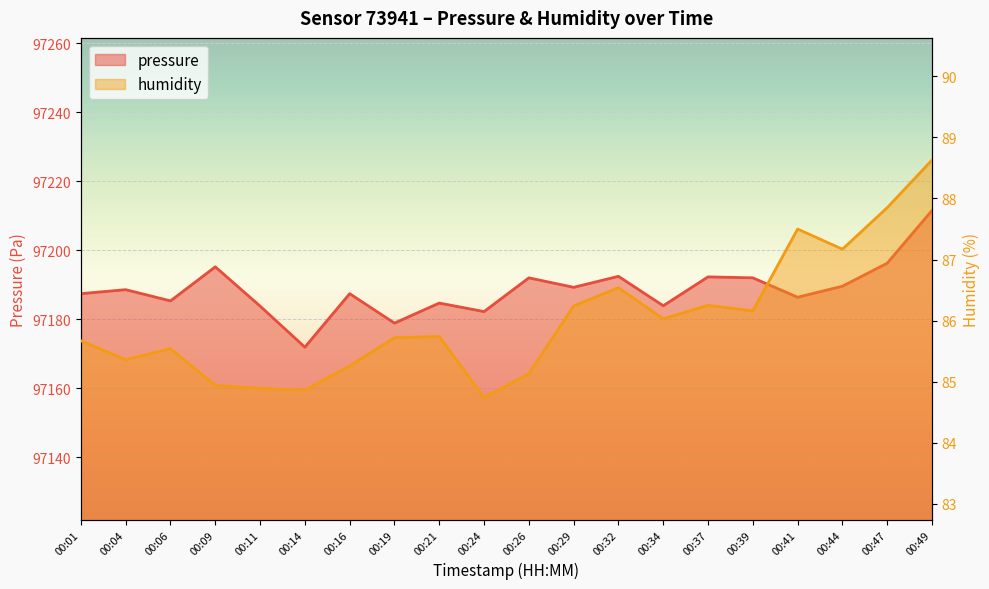

What is the smallest value displayed?

84.7